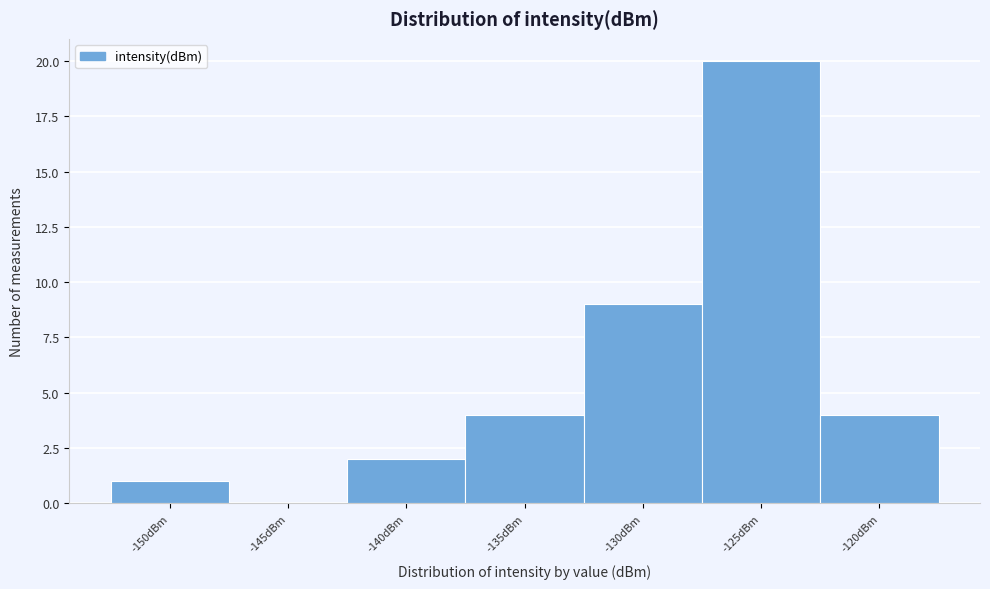

Reading left to right, list all the values displayed in this chart.

-150dBm=1	-145dBm=0	-140dBm=2	-135dBm=4	-130dBm=9	-125dBm=20	-120dBm=4